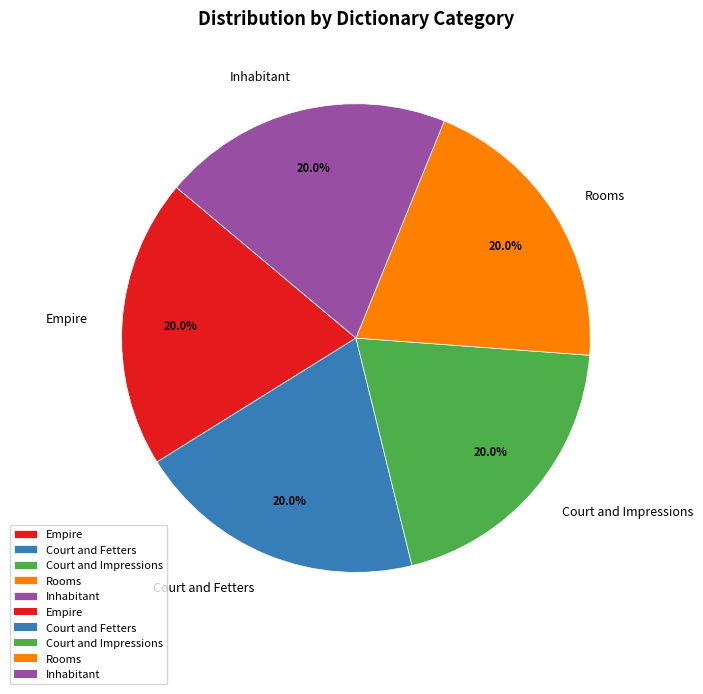

Count the number of slices in the pie.

5